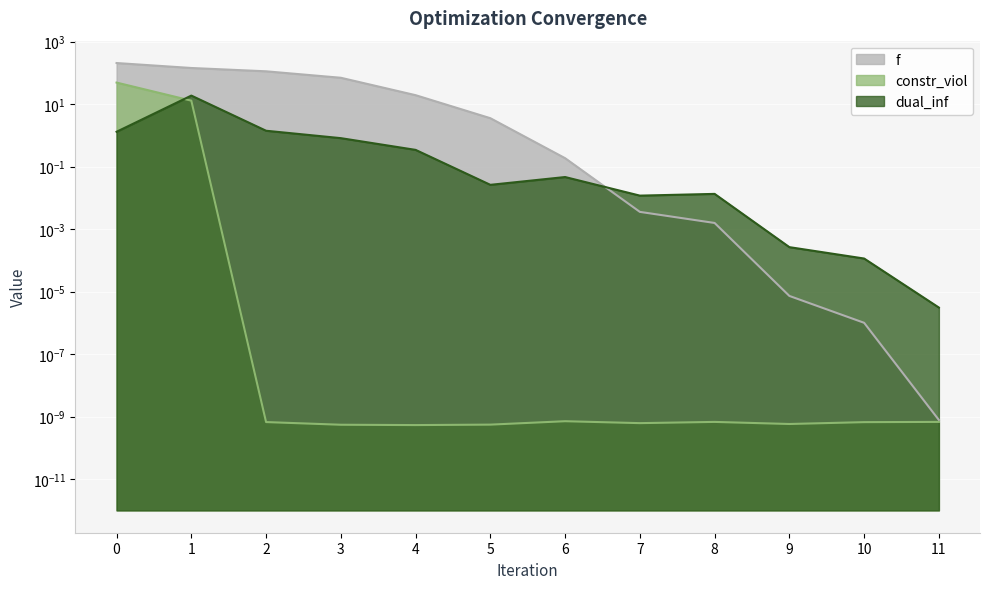

The value of dual_inf at 3 is 0.8. True or false?

True